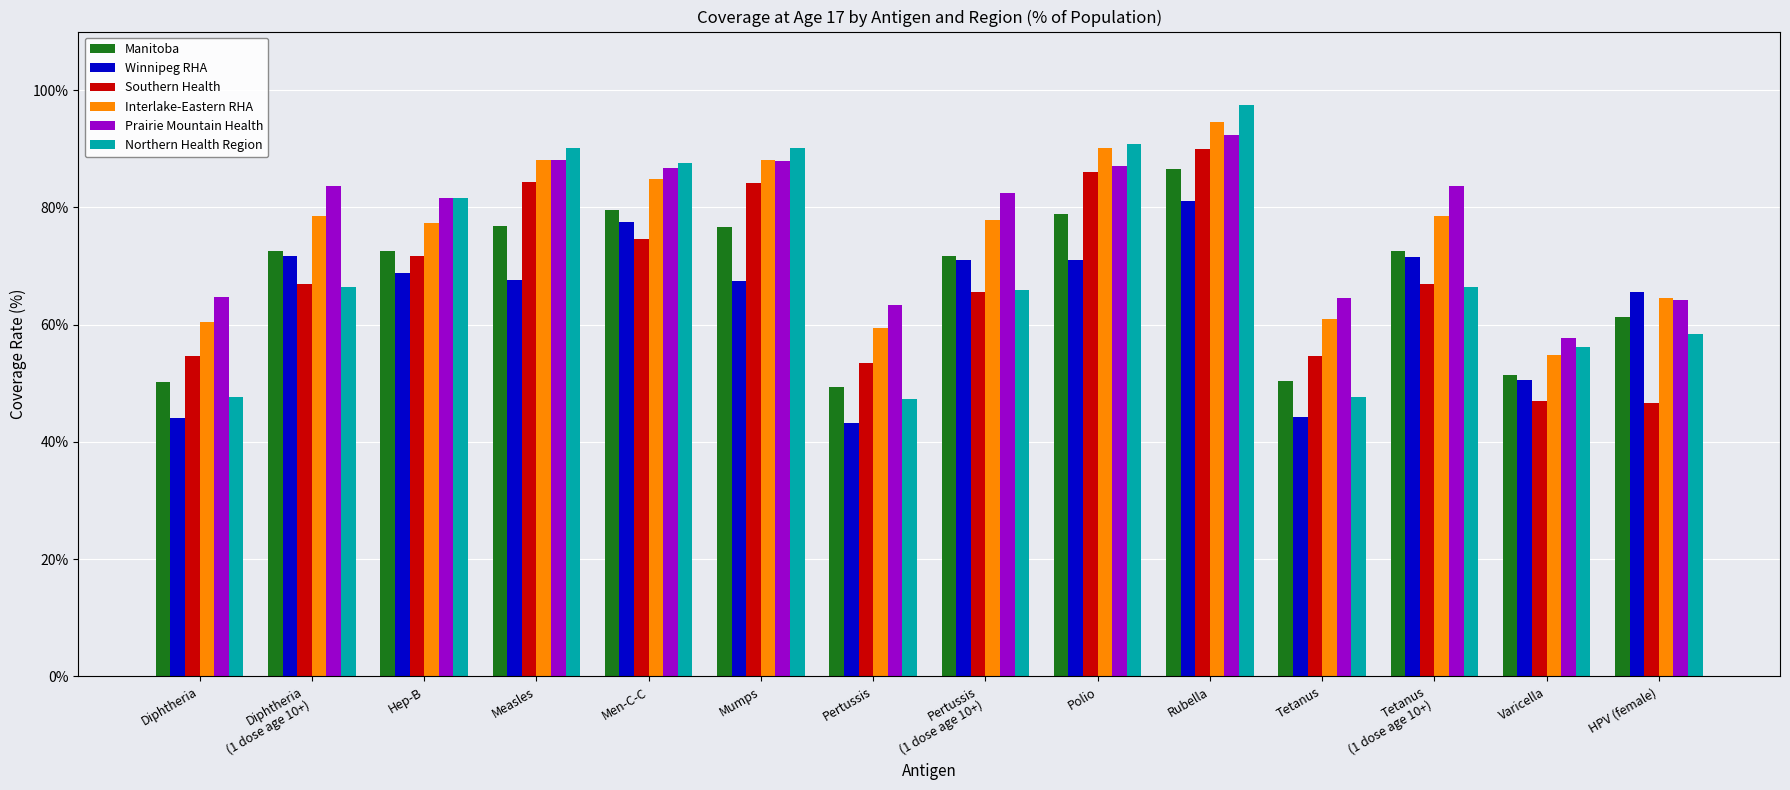

Does the chart contain stacked bars?

No